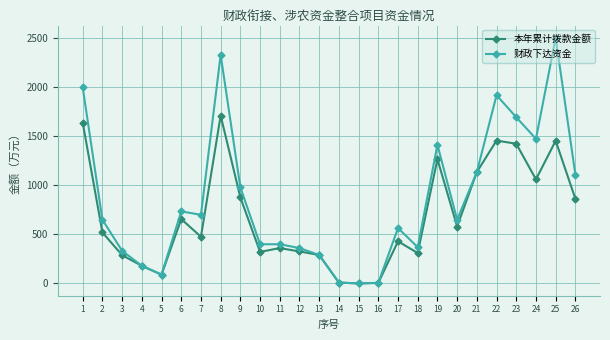

At which category does 本年累计拨款金额 reach its first local peak?

6